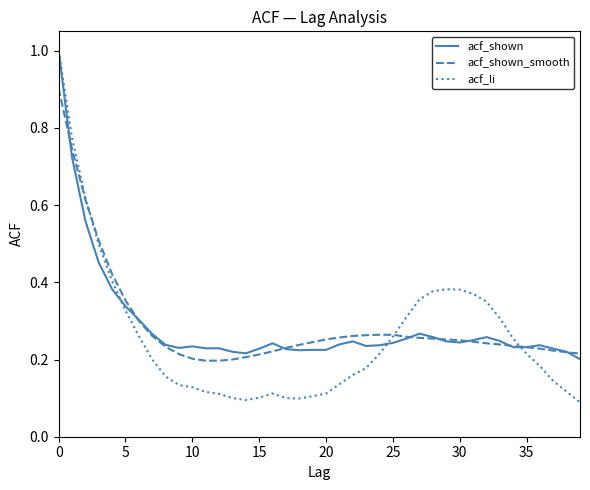

Which series has the widest spread of values?

acf_li